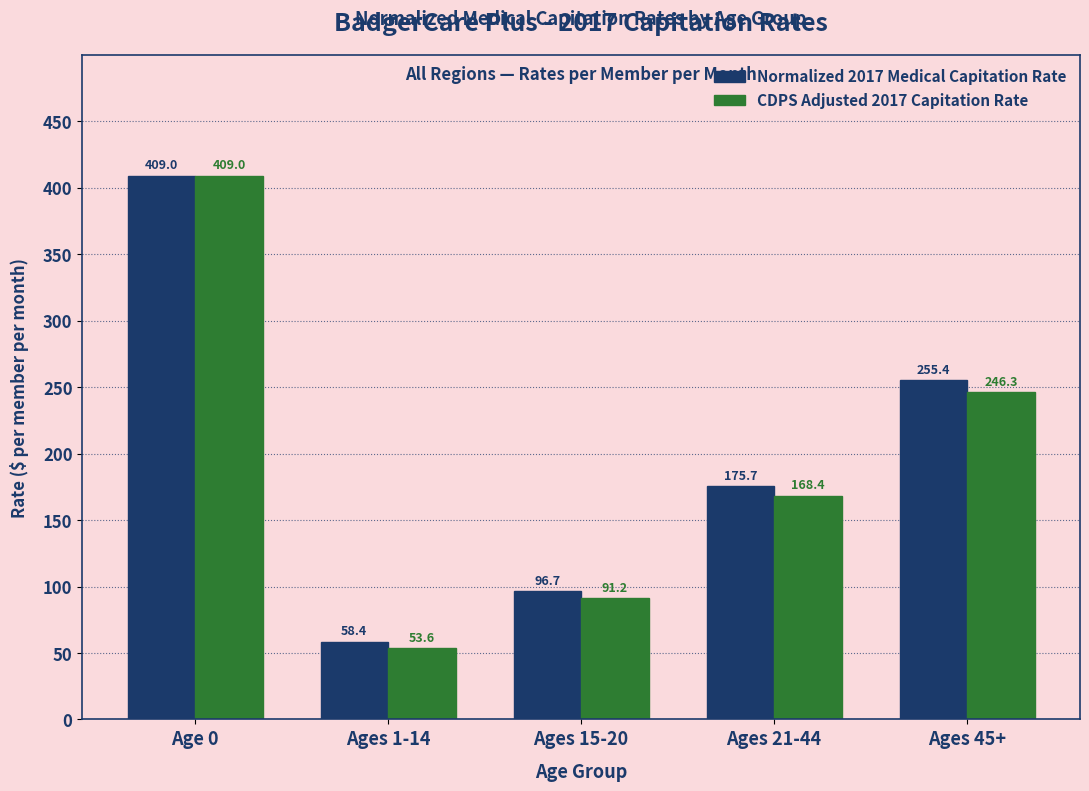

Rank the categories by CDPS Adjusted 2017 Capitation Rate value from lowest to highest.

Ages 1-14, Ages 15-20, Ages 21-44, Ages 45+, Age 0